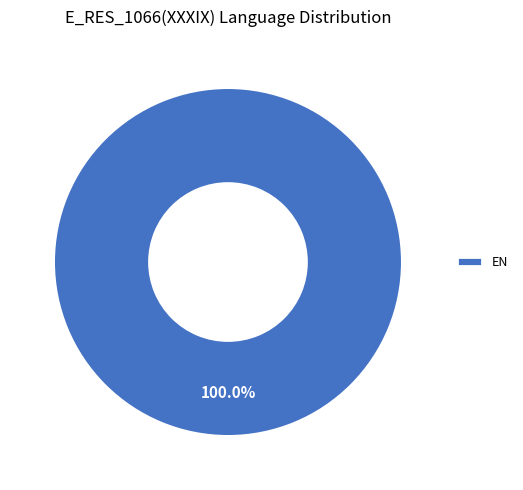

Does EN represent more than half of the total?

Yes